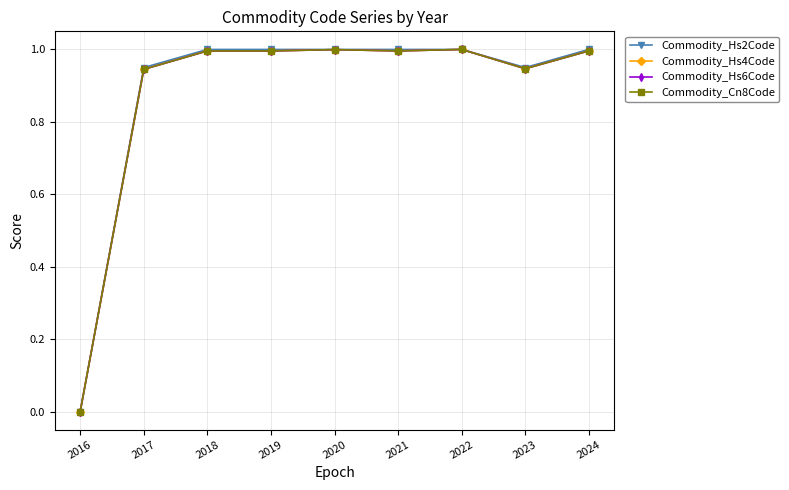

What is the sum of the Commodity_Cn8Code values at 2019 and 2016?

1.0